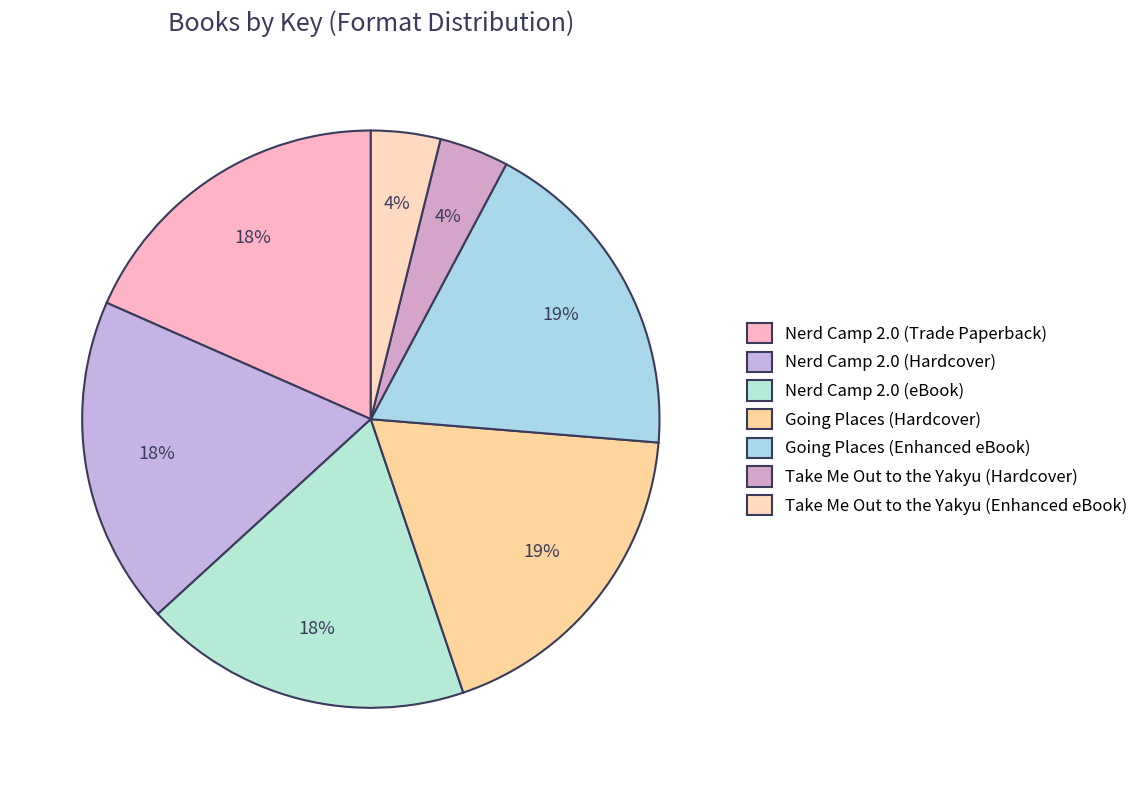

What percentage is the Going Places (Hardcover) slice, to the nearest percent?

19%